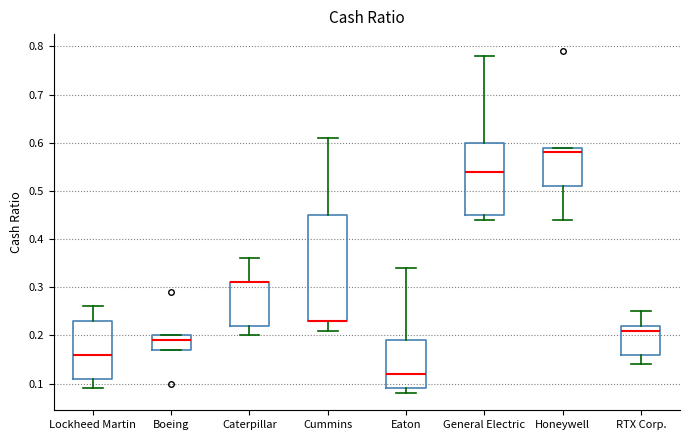

Where does the median line of the box for Lockheed Martin sit on the y-axis? The values are not printed on the chart, so give them approximately, as read against the axis.

0.16